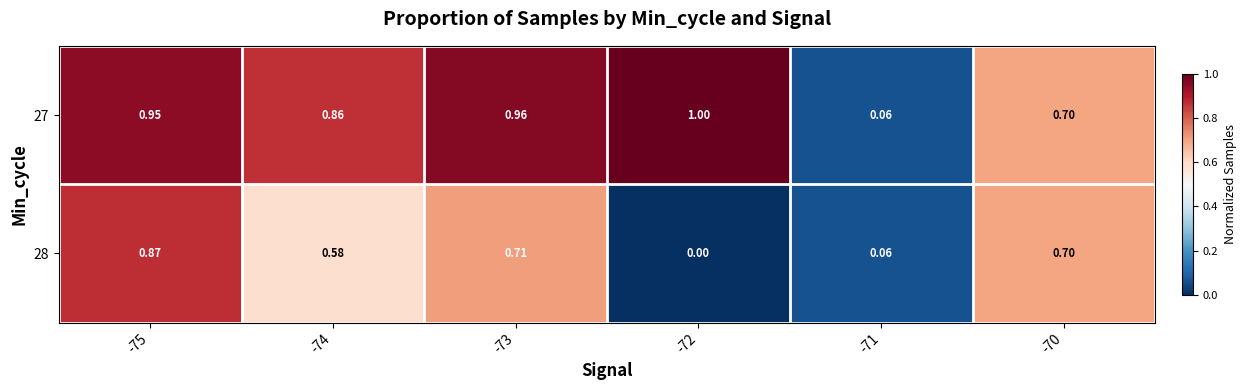

Is the value of 28 at -71 greater than the value of 27 at -72?

No